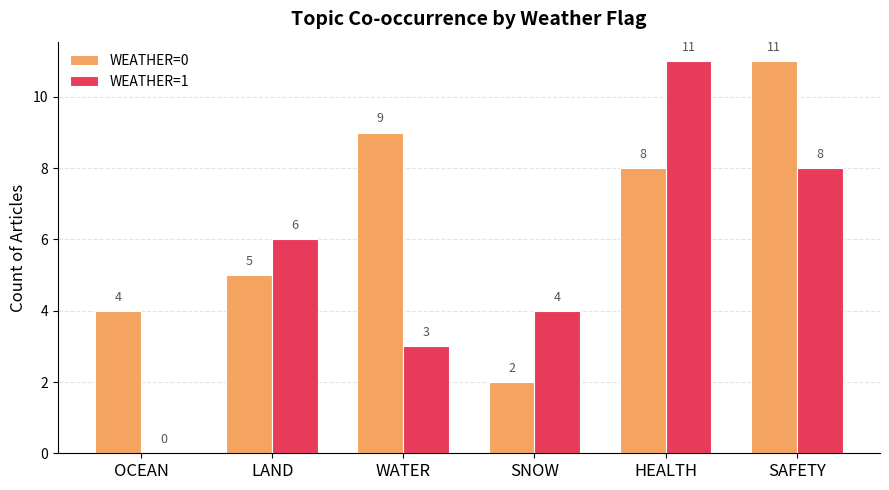

Is the value of WEATHER=1 at HEALTH greater than the value of WEATHER=0 at WATER?

Yes